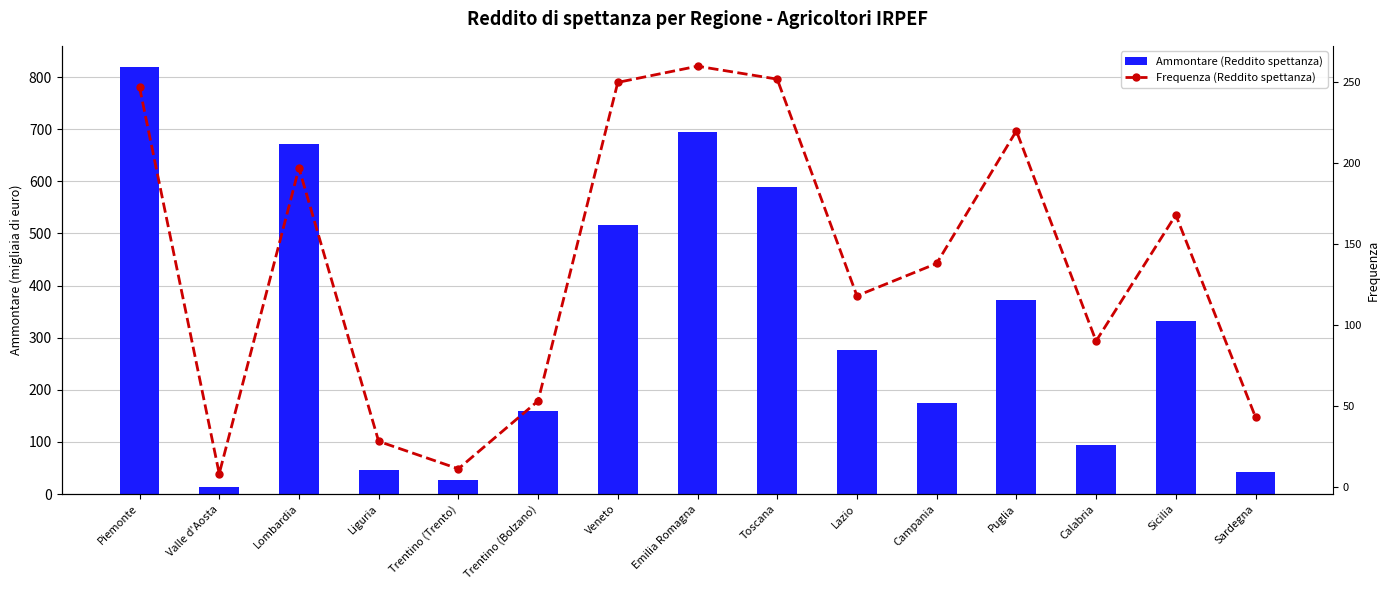

What is the difference between the Ammontare (Reddito spettanza) values at Campania and Toscana?

416